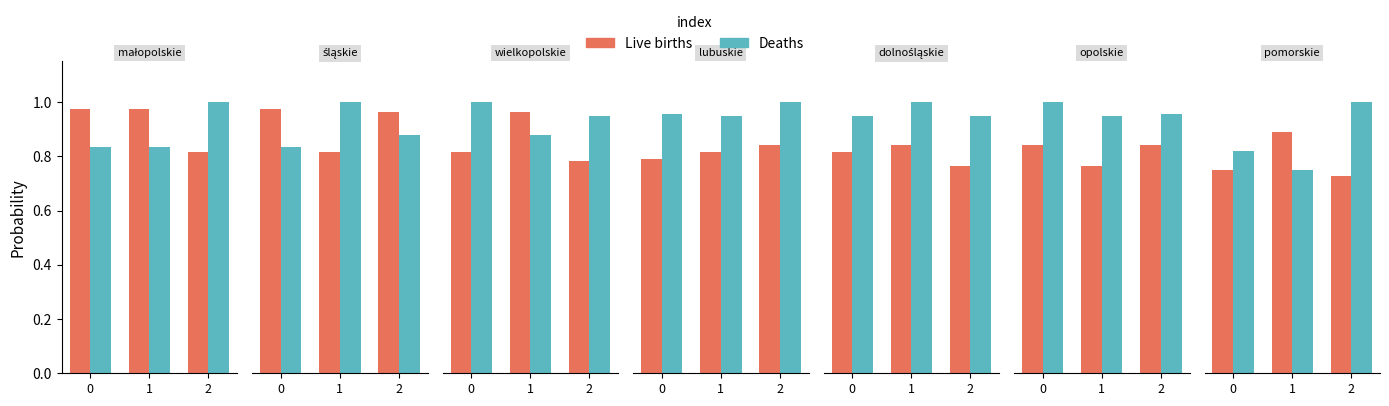

What is the difference between the maximum and minimum values in the Live births series?

0.2